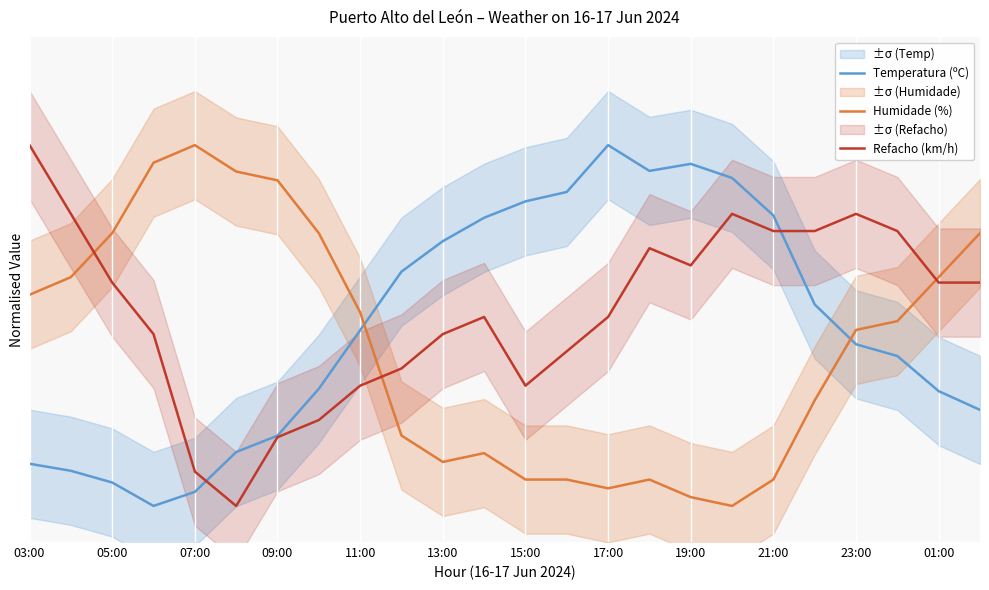

How many values in Temperatura (ºC) are above zero?

23